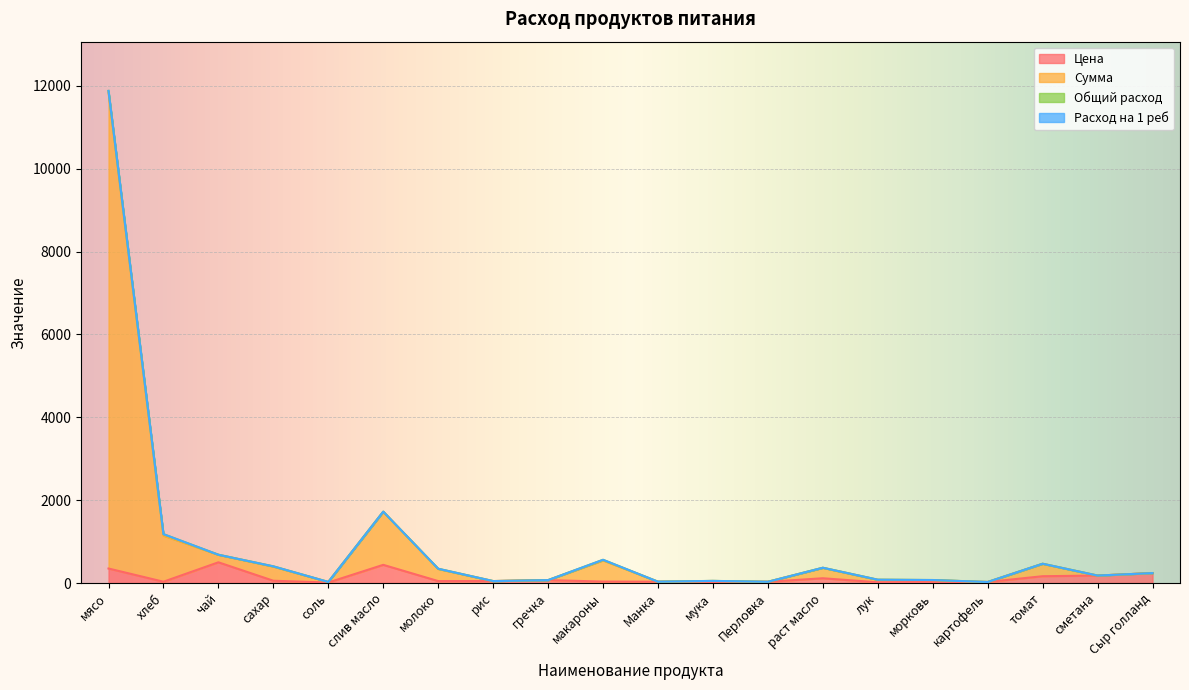

At which category does the chart reach its minimum across all series?

соль